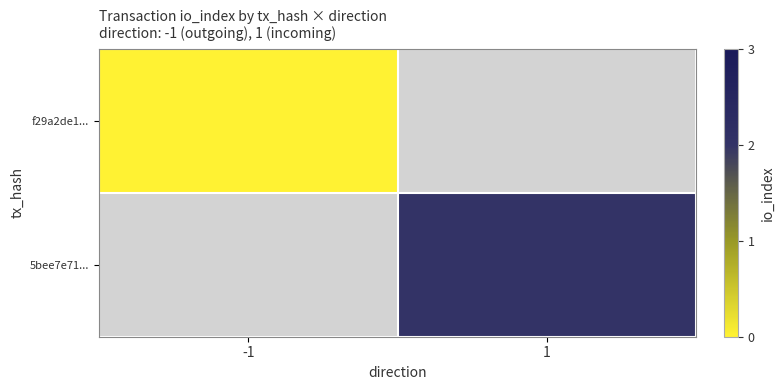

Count the number of data series in this chart.

2